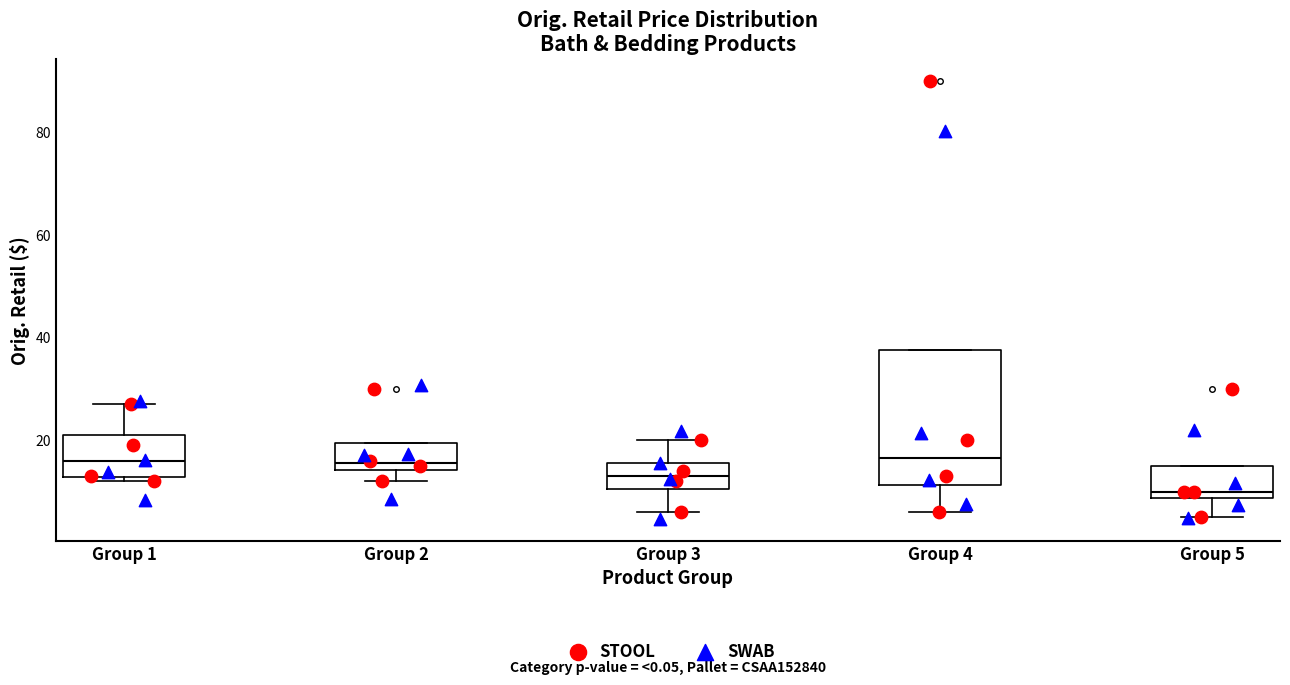

Reading left to right, read every box against the y-axis: the position of its median line, the range the box covers, and the ends of its whiskers. The values are not printed on the chart, so give them approximately, as read against the axis.

Group 1: median 16, box 12 to 20, whiskers 12 (just below the box's lower edge) to 26
Group 2: median 16, box 14 to 20, whiskers 12 to 20
Group 3: median 12, box 10 to 16, whiskers 6 to 20
Group 4: median 16, box 12 to 38, whiskers 6 to 38
Group 5: median 10, box 8 to 14, whiskers 4 to 14